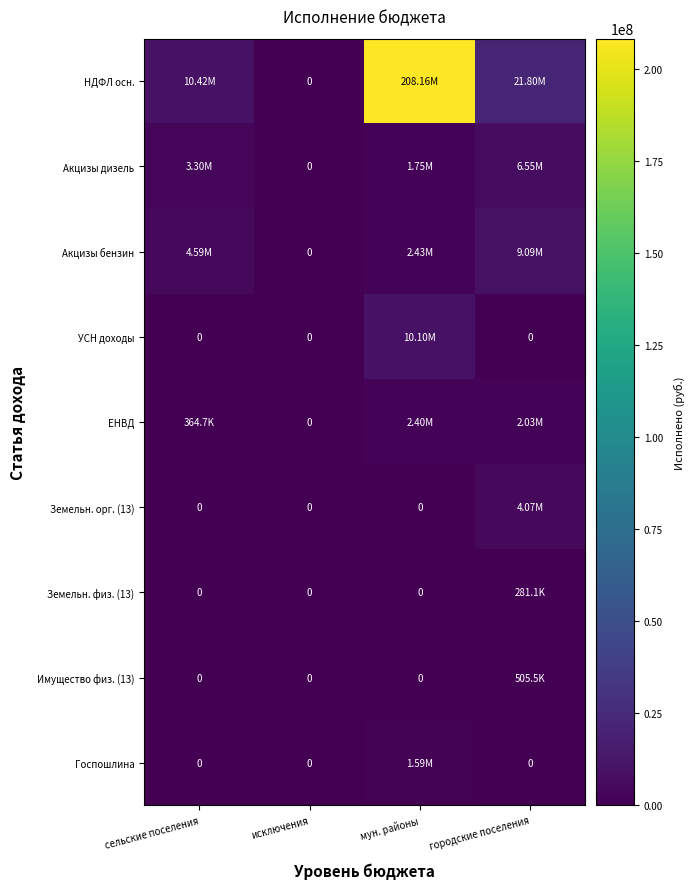

At which label is Госпошлина closest to 797444?

сельские поселения